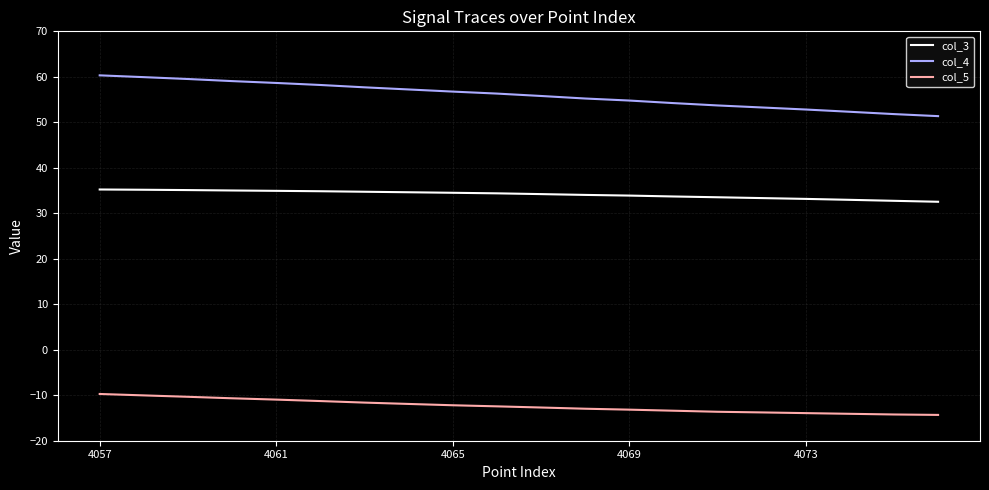

Which series has the largest range (max minus min)?

col_4